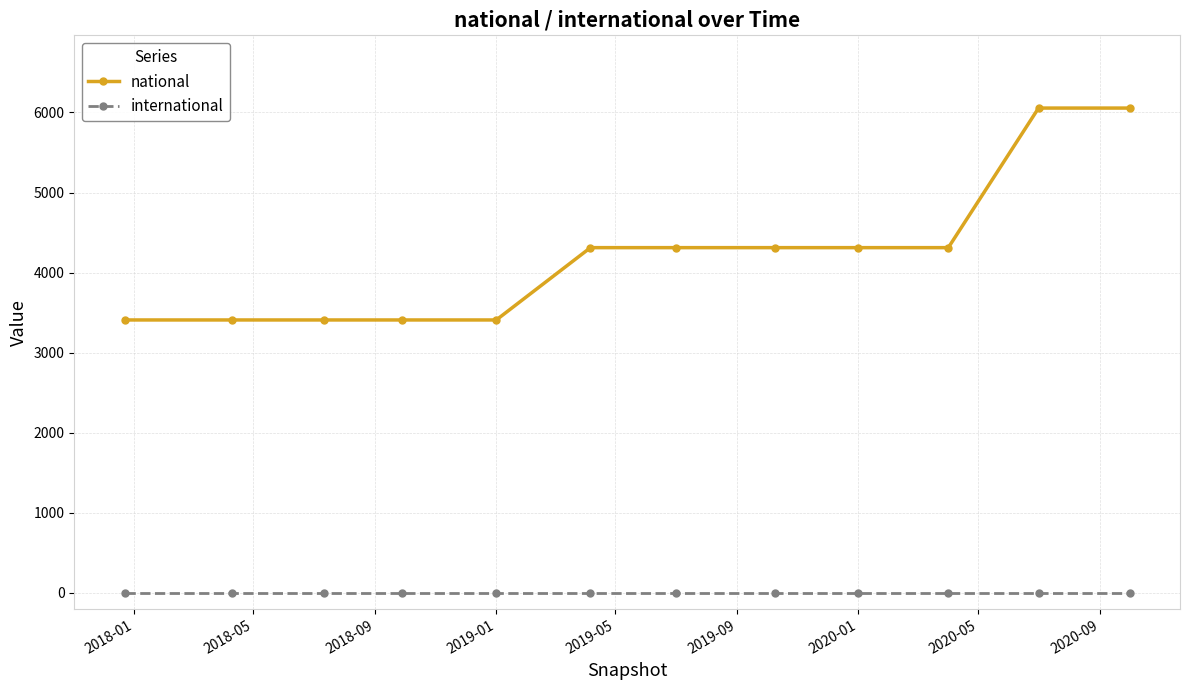

True or false: national and international intersect in this chart.

False